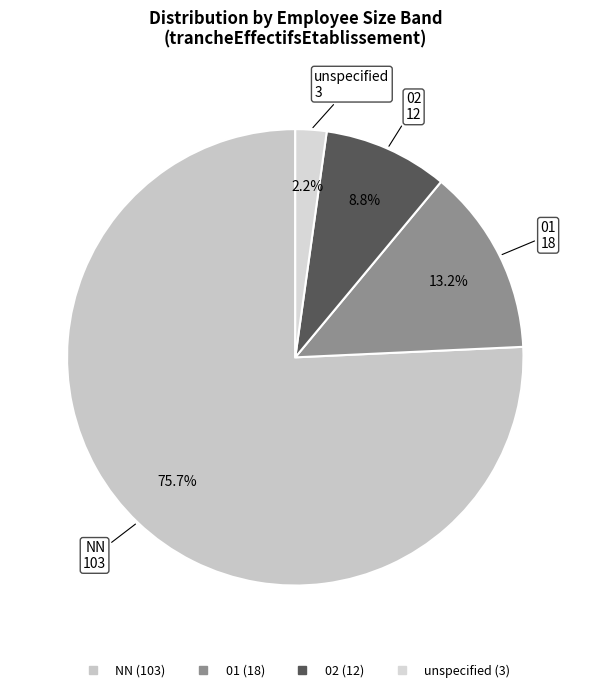

How many segments does this pie chart have?

4